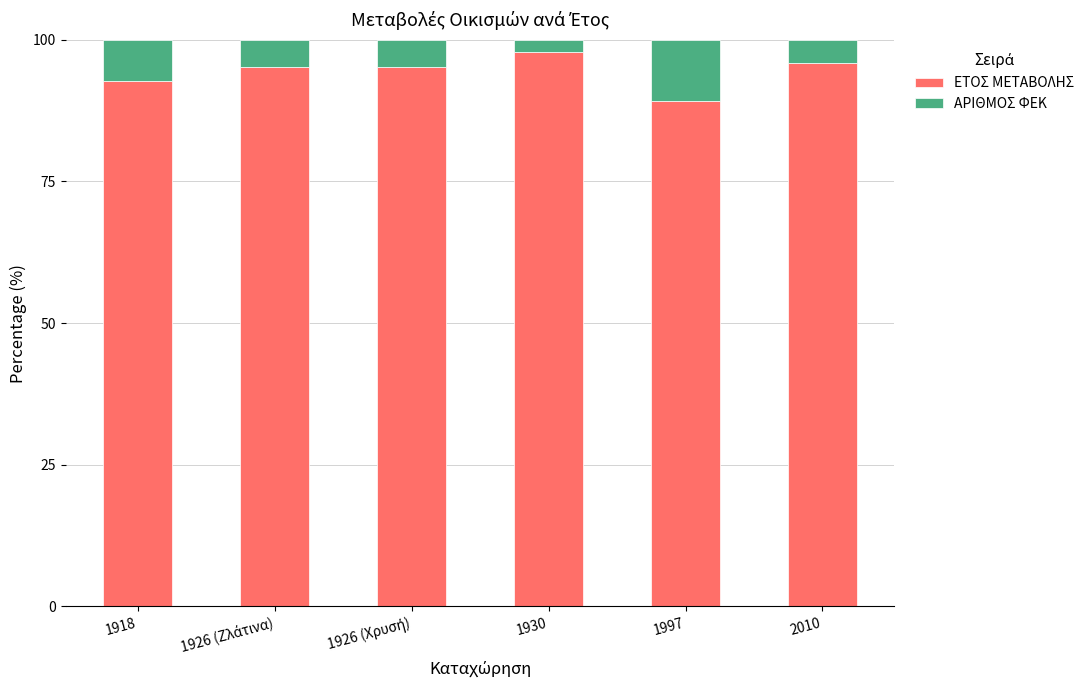

What is the value of the ΕΤΟΣ ΜΕΤΑΒΟΛΗΣ bar at the 6th from the left?

95.9